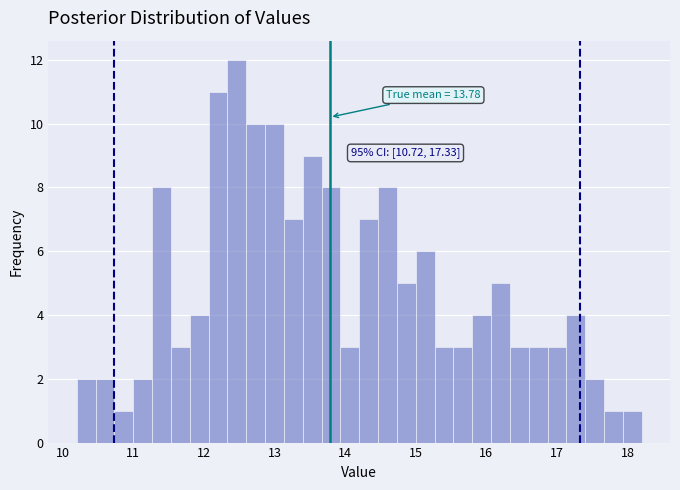

Read against the x-axis, roughly where is the centre of the tallest bar?

12.5